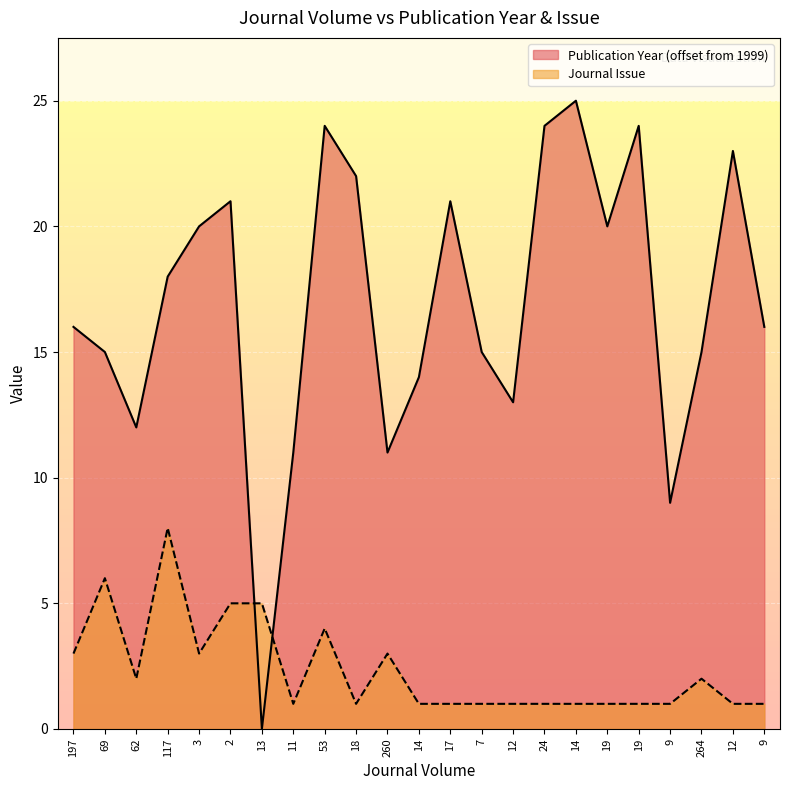

Which series has the widest spread of values?

Publication Year (offset from 1999)